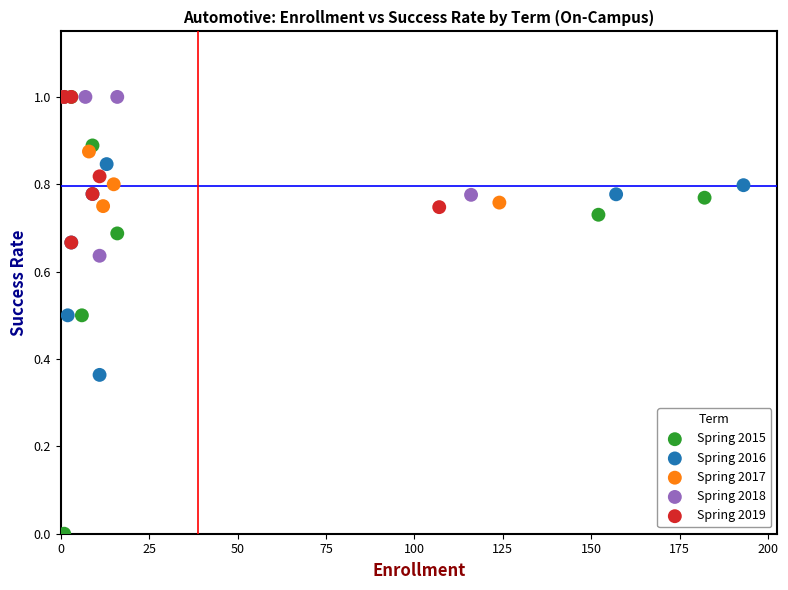

Which series has the largest Y range (max minus min)?

Spring 2015